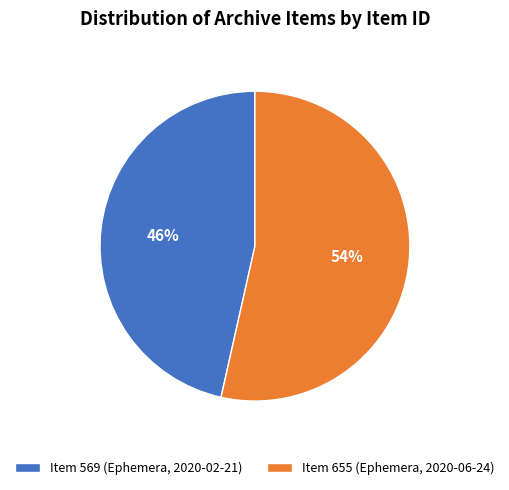

What percentage is the Item 569 (Ephemera, 2020-02-21) slice, to the nearest percent?

46%